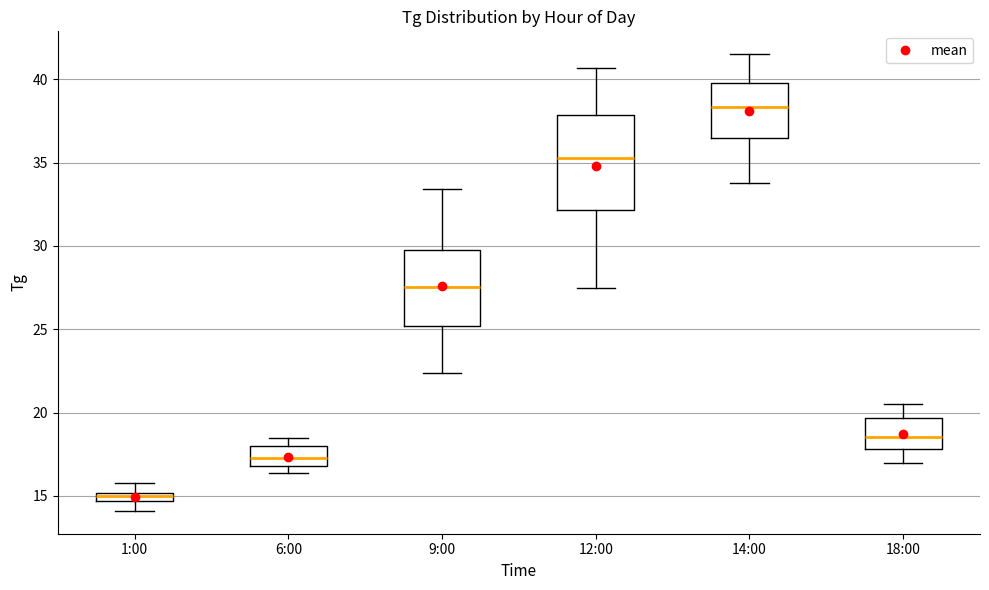

Where does the lower whisker of the box for 9:00 end on the y-axis? The values are not printed on the chart, so give them approximately, as read against the axis.

22.5